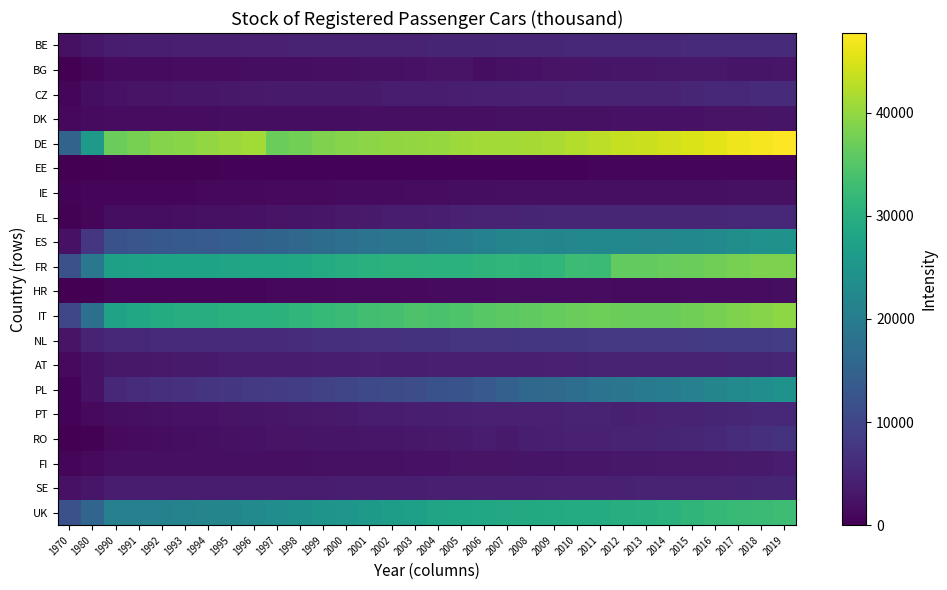

Which series has the largest total across all categories?

DE